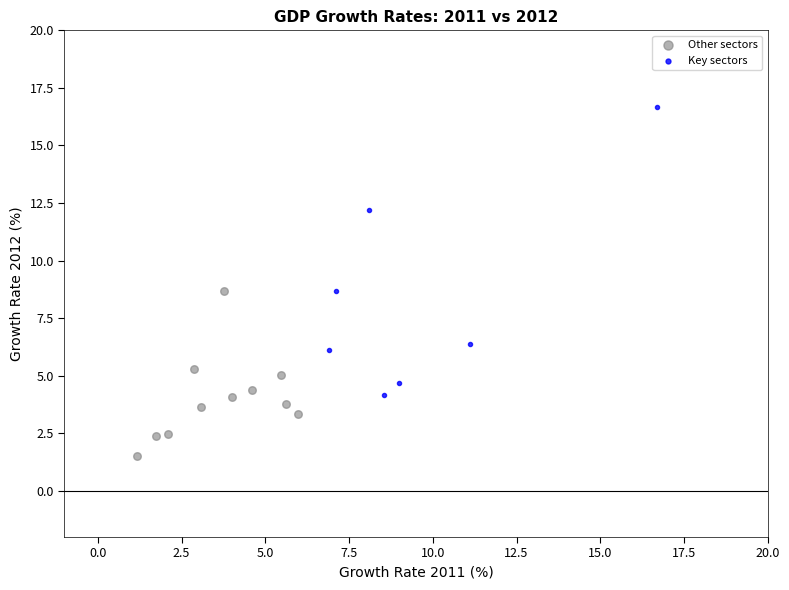

Which series reaches the maximum Y coordinate?

Key sectors